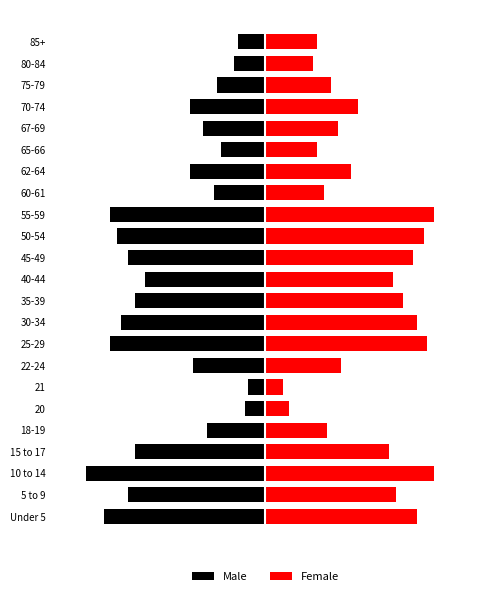

What is the minimum value for Male?

-52